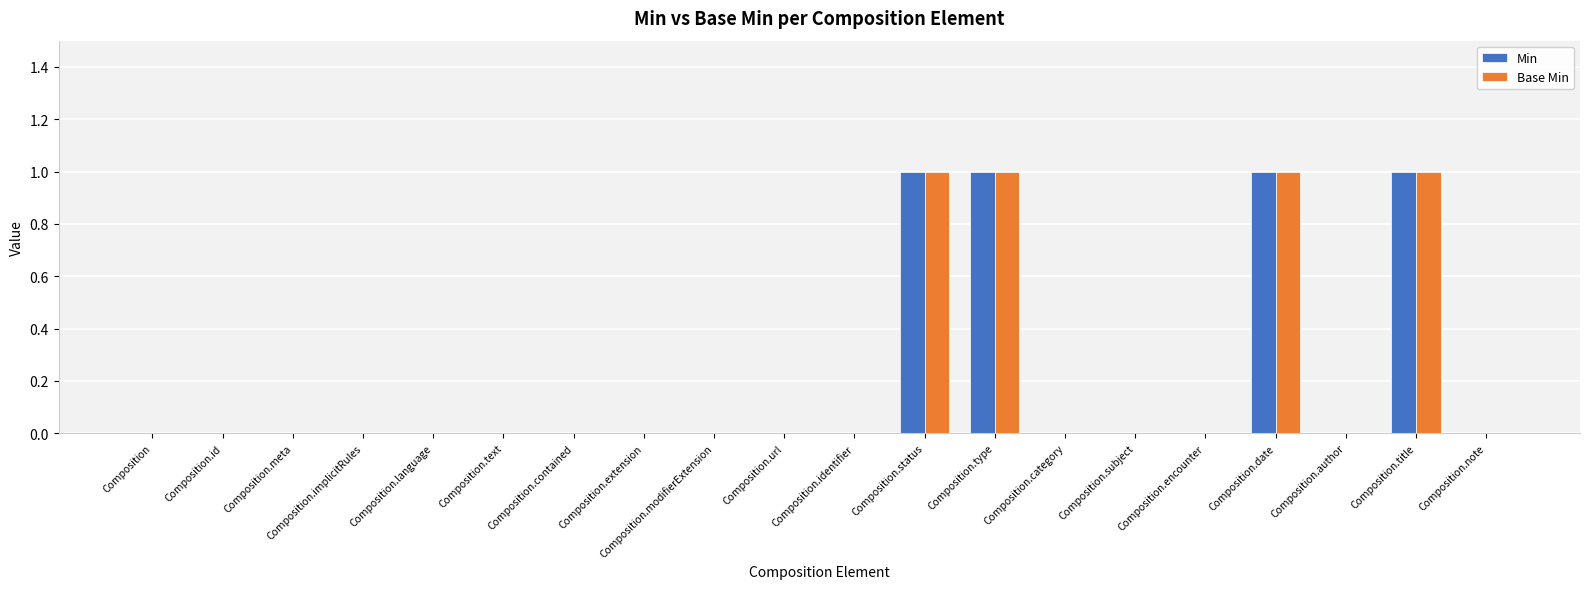

The Base Min series shows 0 at Composition.note. True or false?

True